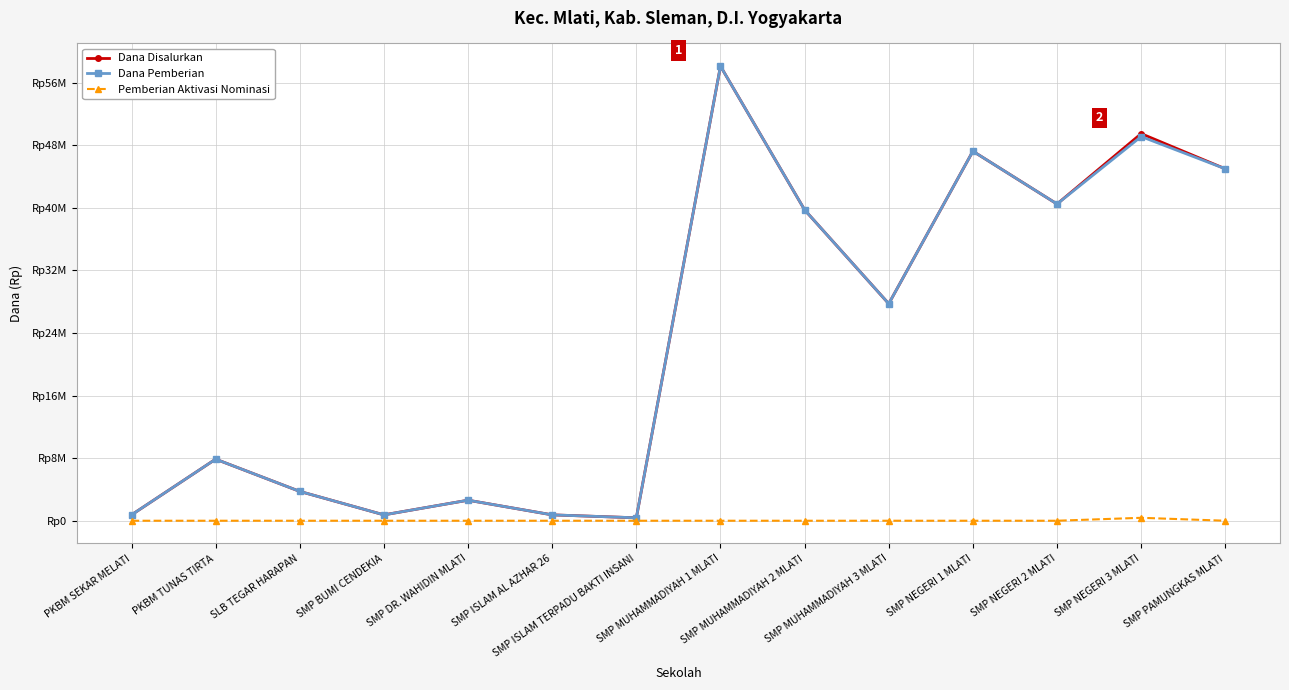

What are all the series names shown in the legend?

Dana Disalurkan, Dana Pemberian, Pemberian Aktivasi Nominasi